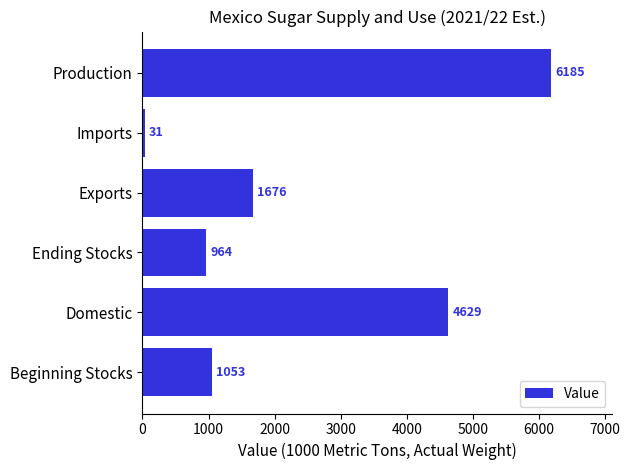

How many data points are less than 1676?

3